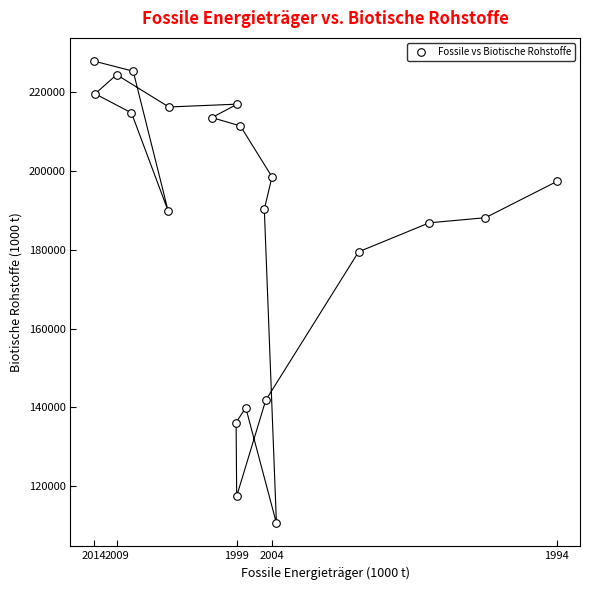

What Y value in the scatter plot is closest to 169271?

179507.4